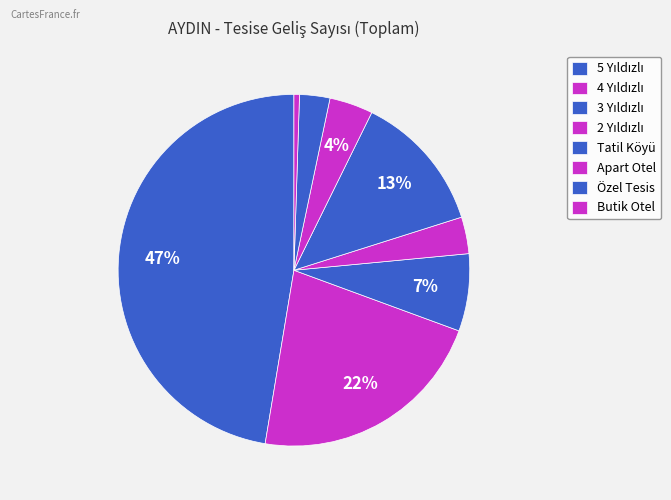

To the nearest percent, what is the difference between the 4 Yıldızlı and 3 Yıldızlı slice percentages?

15%